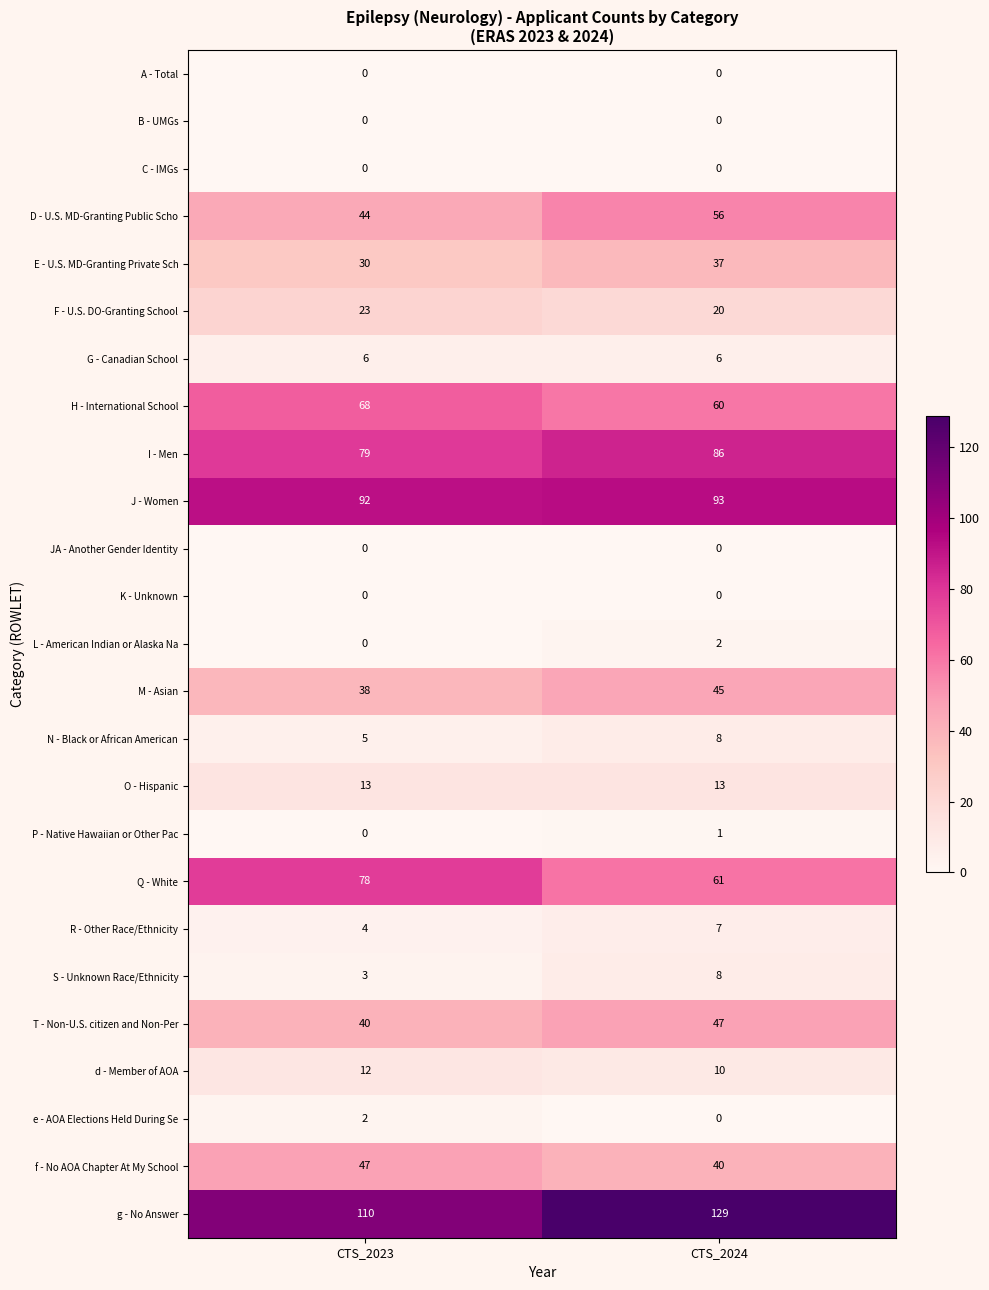

What is the difference between the highest and lowest values at CTS_2024?

129